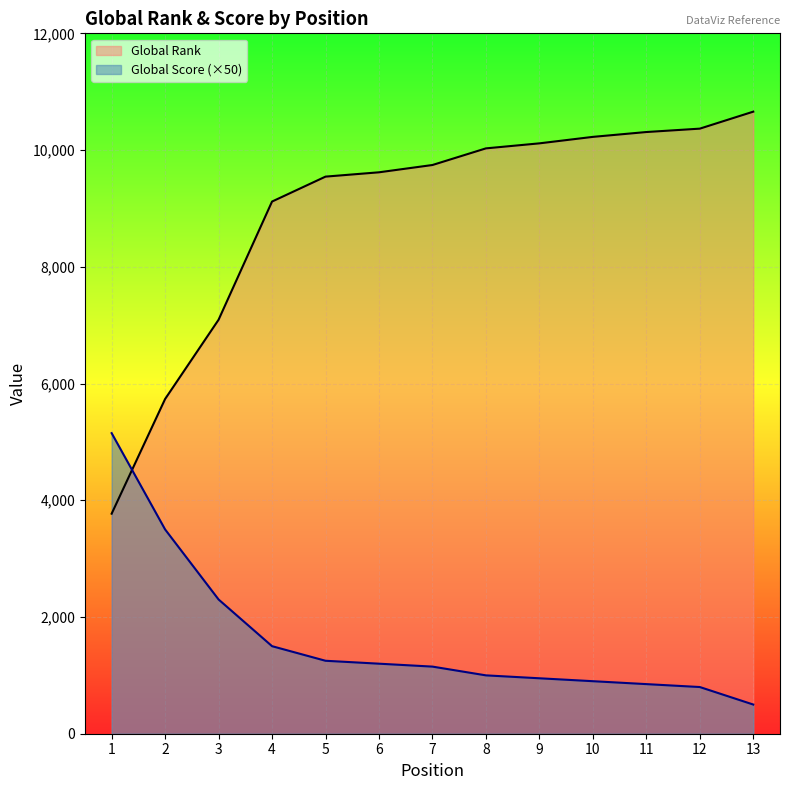

What is the difference between the highest and lowest values at 9?

9165